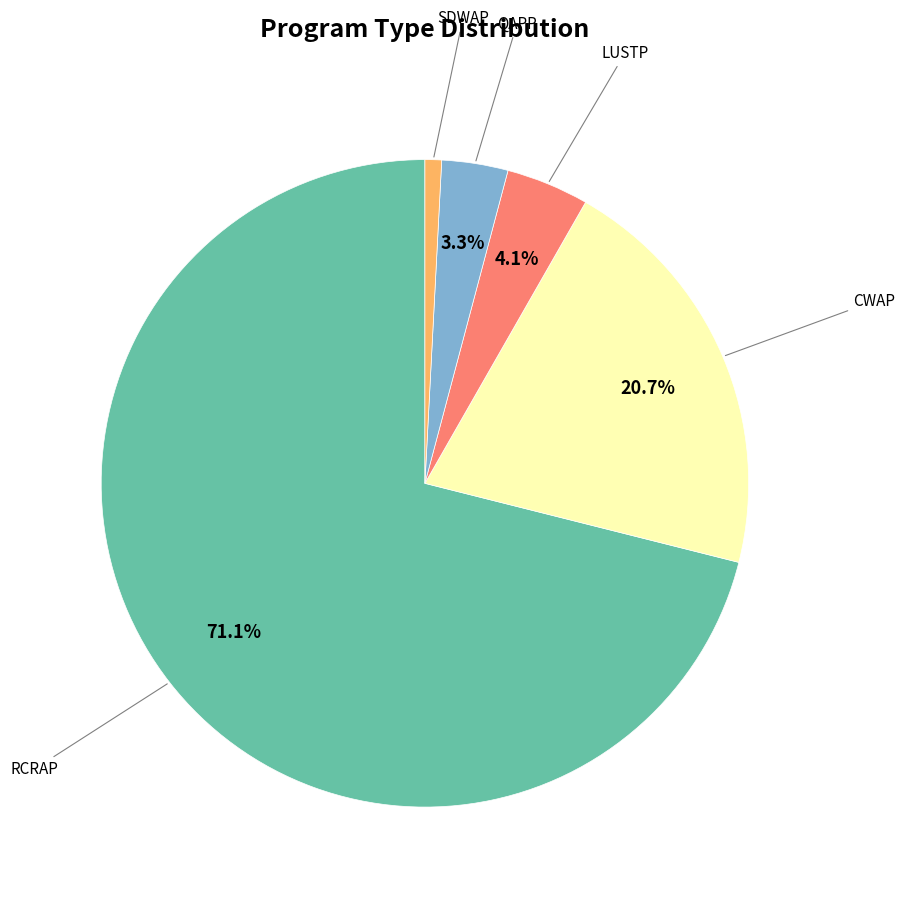

Is there any slice that represents more than half of the pie?

Yes